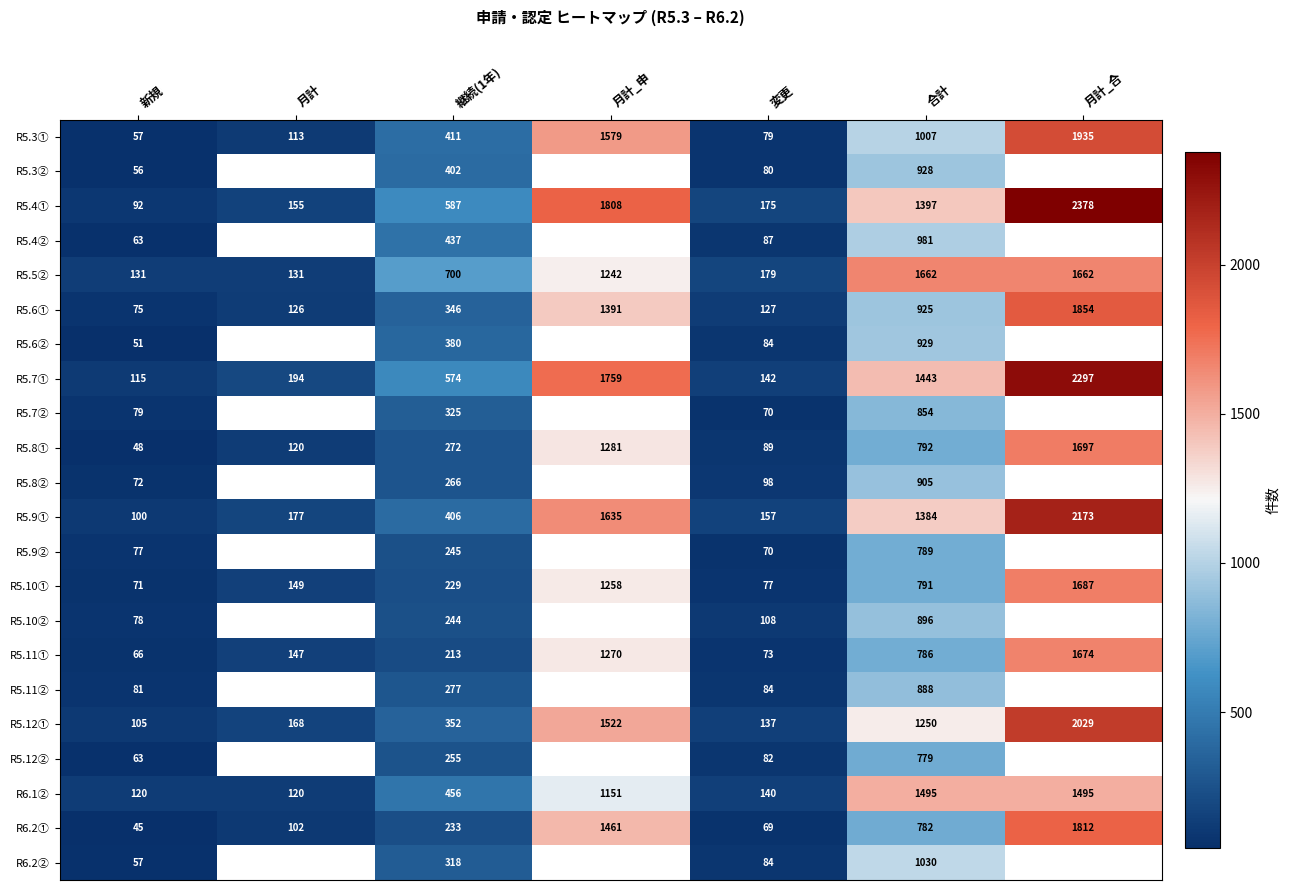

What is the smallest value displayed?

45.0